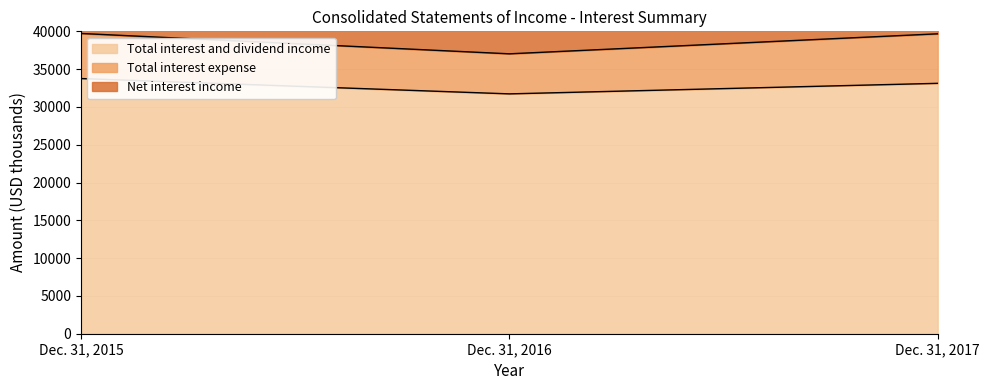

Is it true that Net interest income equals 5819 at Dec. 31, 2016?

False